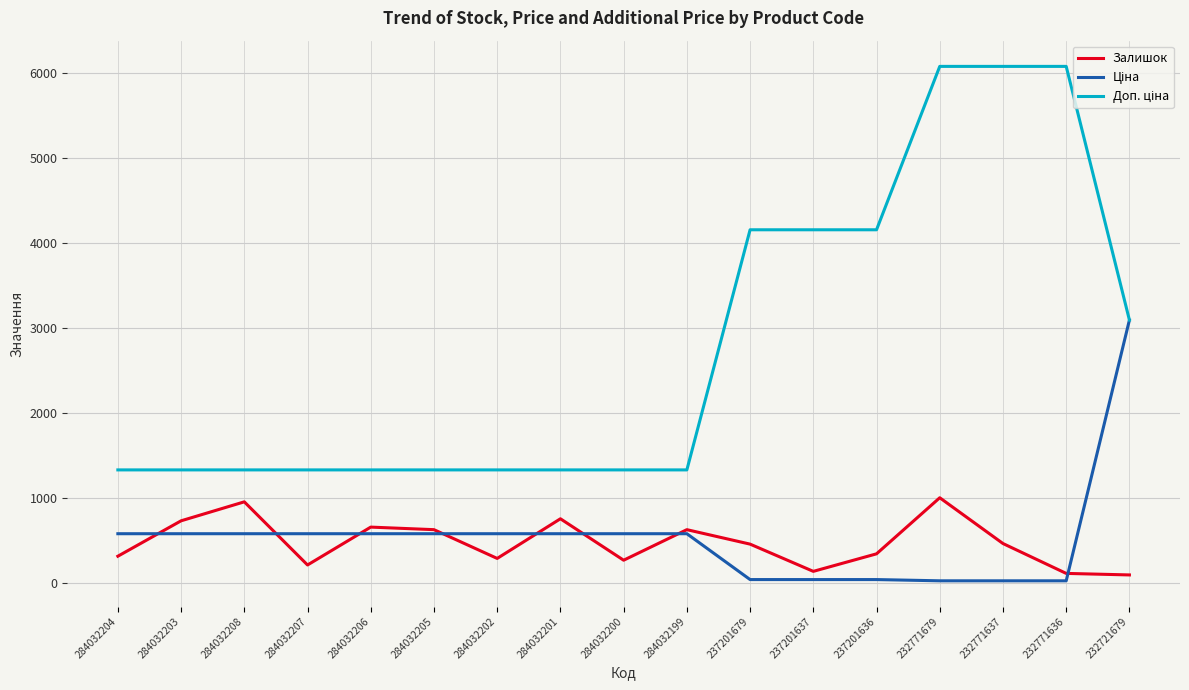

What is the maximum value shown in the chart?

6072.0